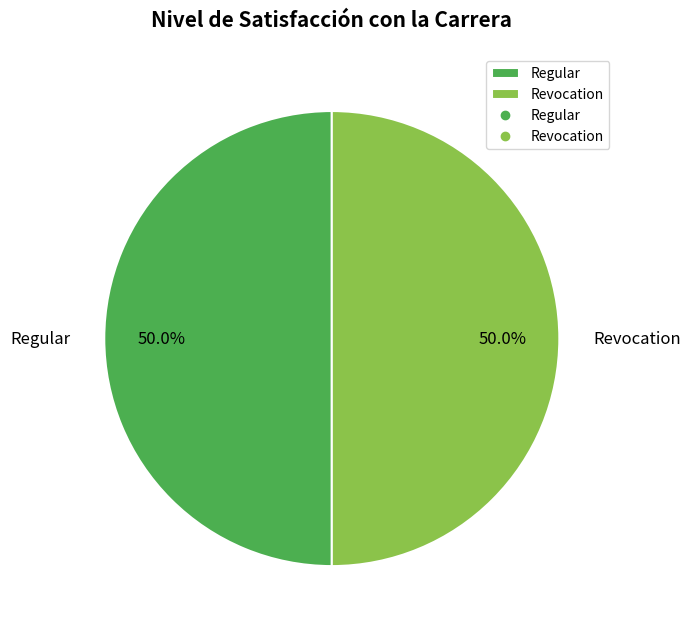

Approximately how many times larger is the value at Regular compared to Revocation?

1.0